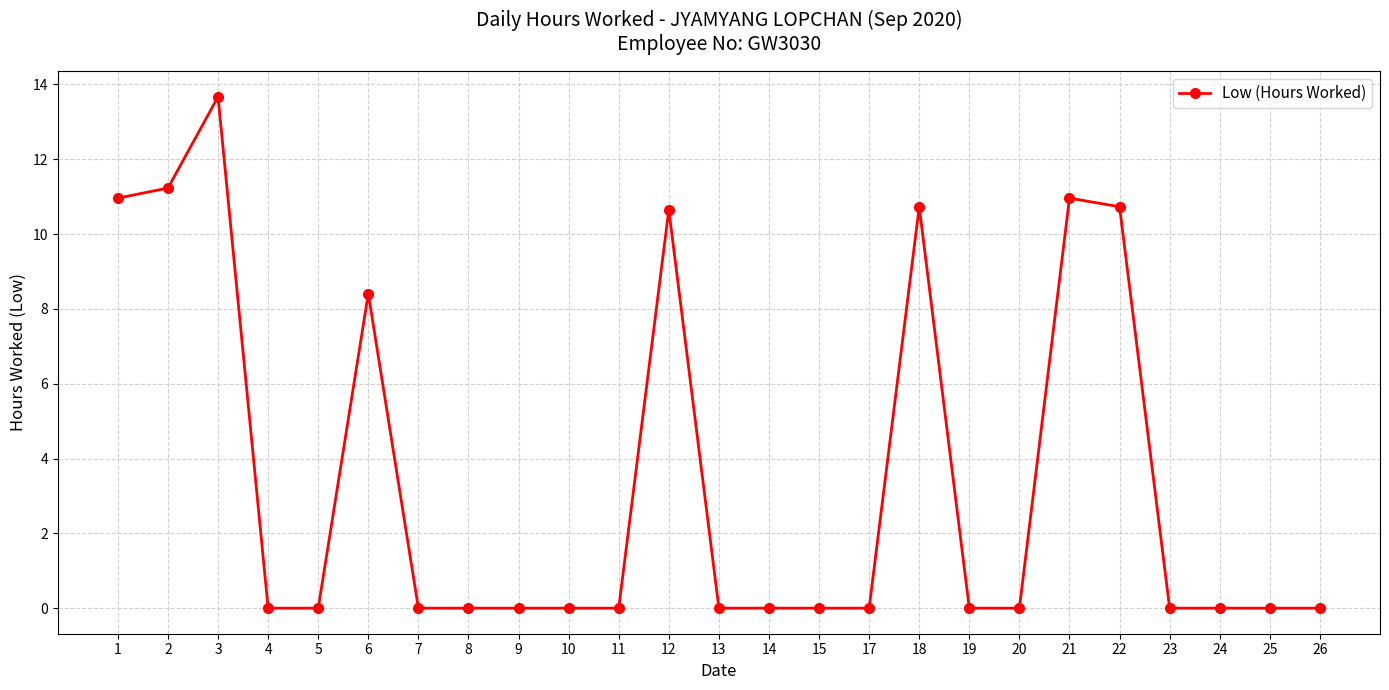

Reading left to right, extract all data points from this chart.

11.0	11.2	13.7	0.0	0.0	8.4	0.0	0.0	0.0	0.0	0.0	10.7	0.0	0.0	0.0	0.0	10.7	0.0	0.0	11.0	10.7	0.0	0.0	0.0	0.0